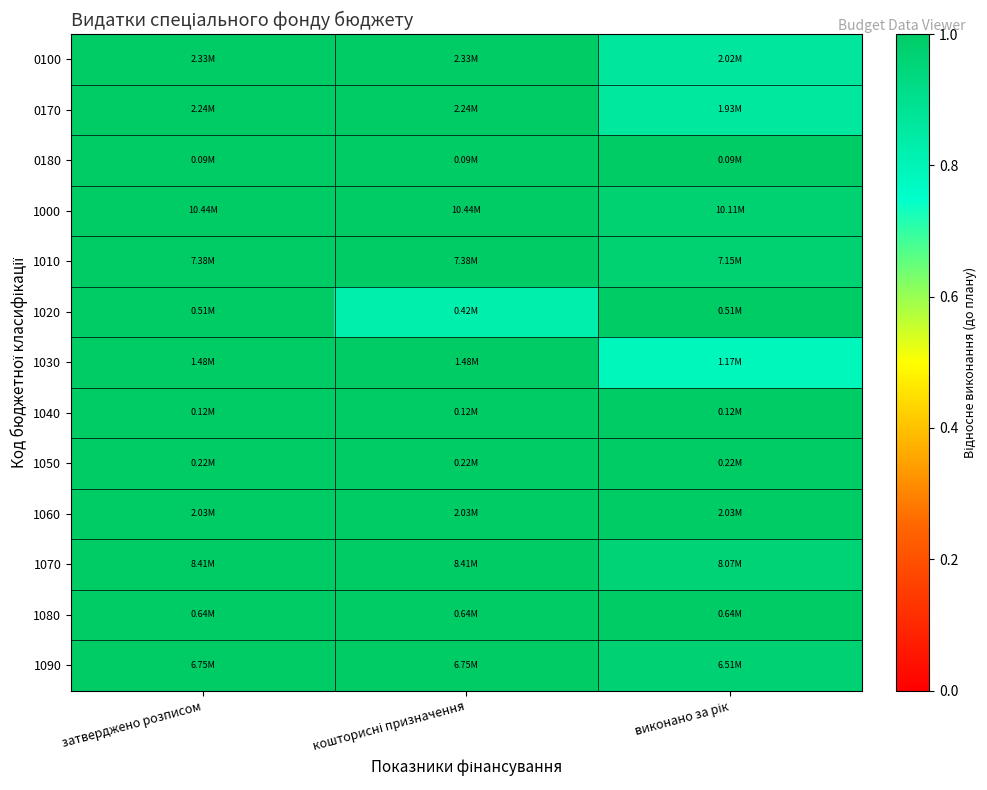

At which category does the chart reach its peak across all series?

затверджено розписом